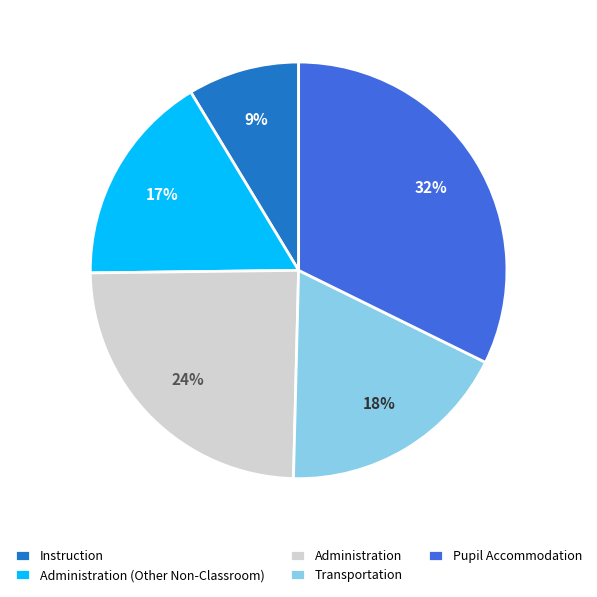

Count the number of slices in the pie.

5